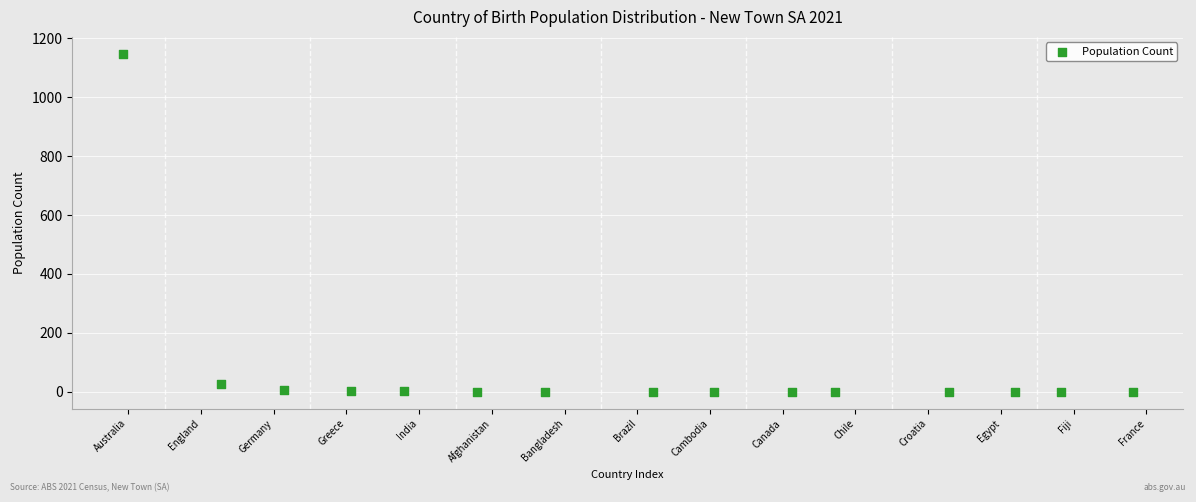

What Y value in the scatter plot is closest to 573?

26.1